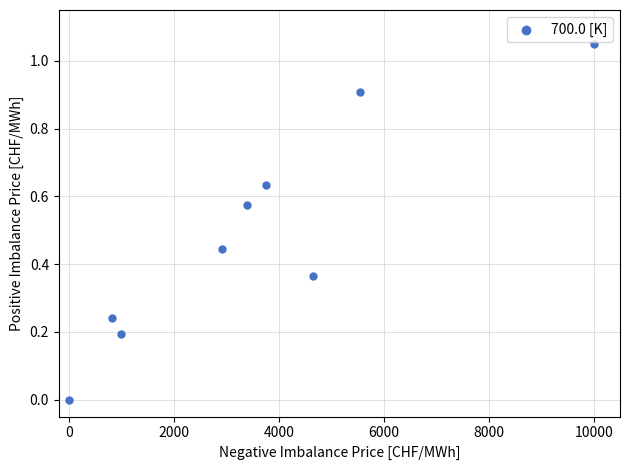

What is the range of X values (max minus min)?

10000.0